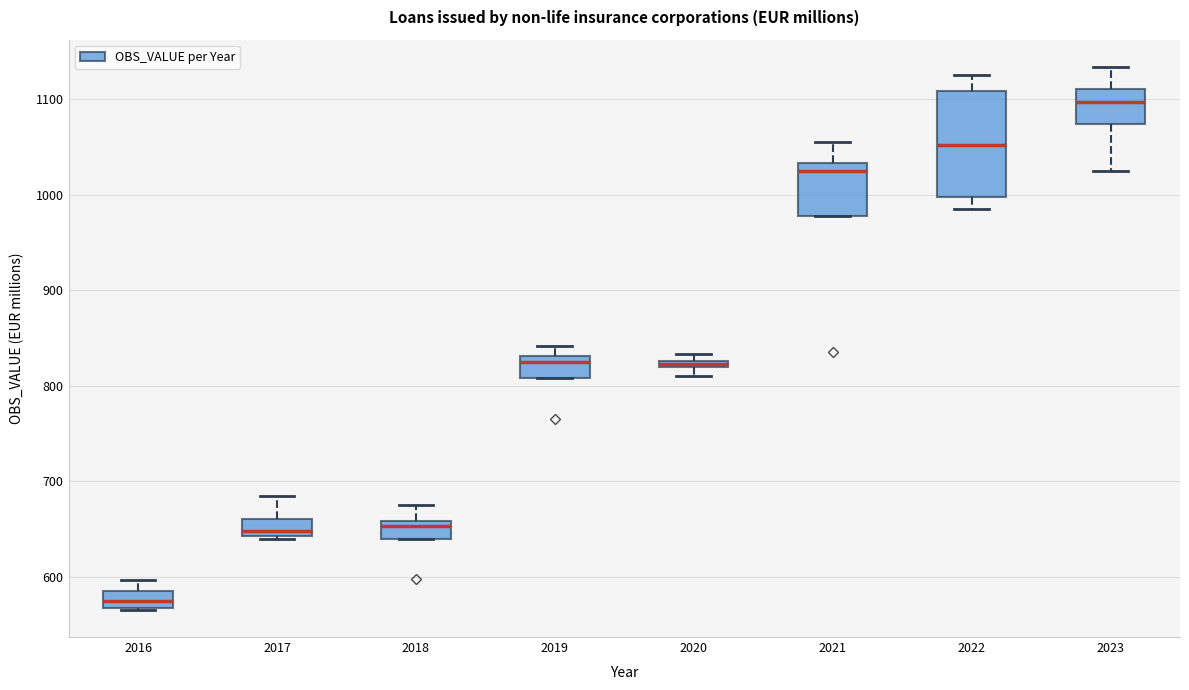

Which box's median line is the lowest?

2016